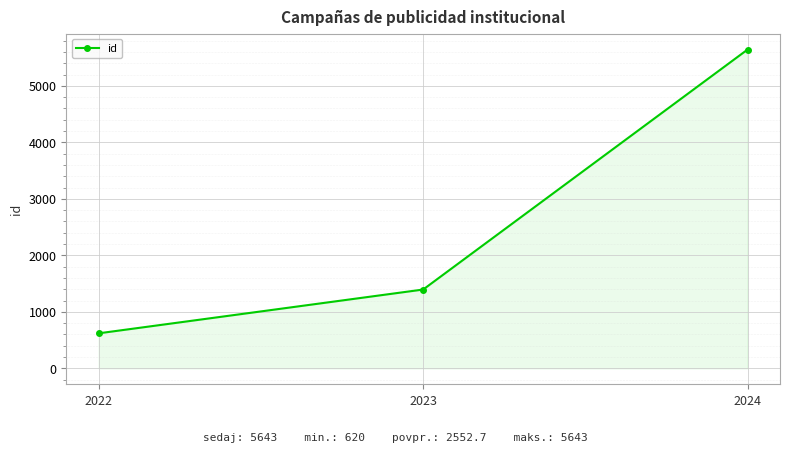

The value at 2023 is 1395. True or false?

True